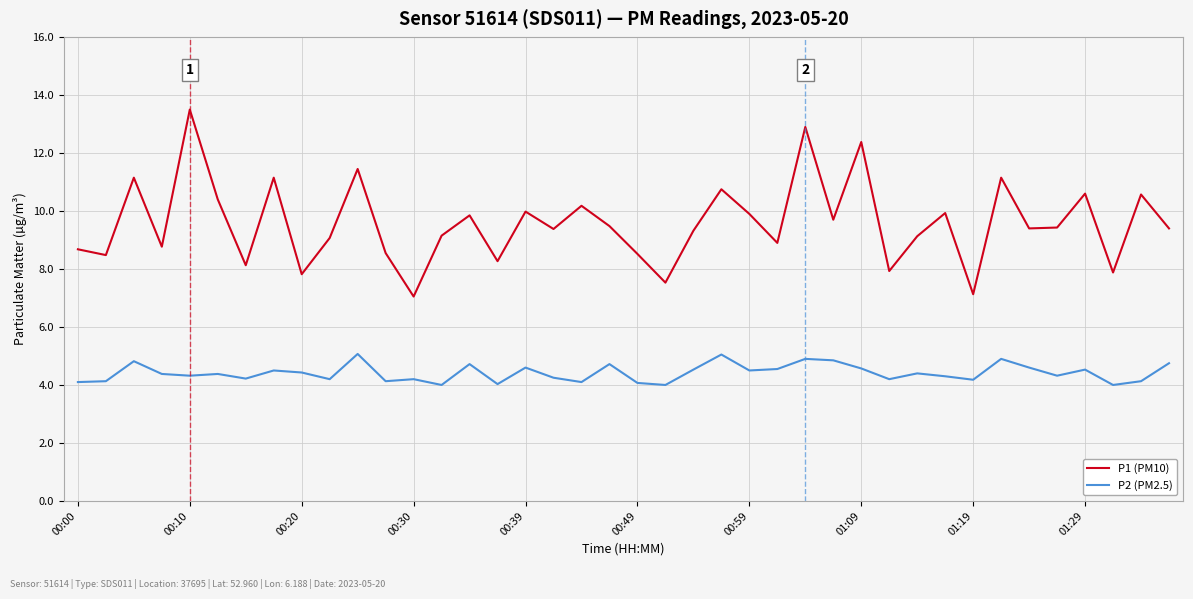

True or false: P2 (PM2.5) and P1 (PM10) cross at least once.

False